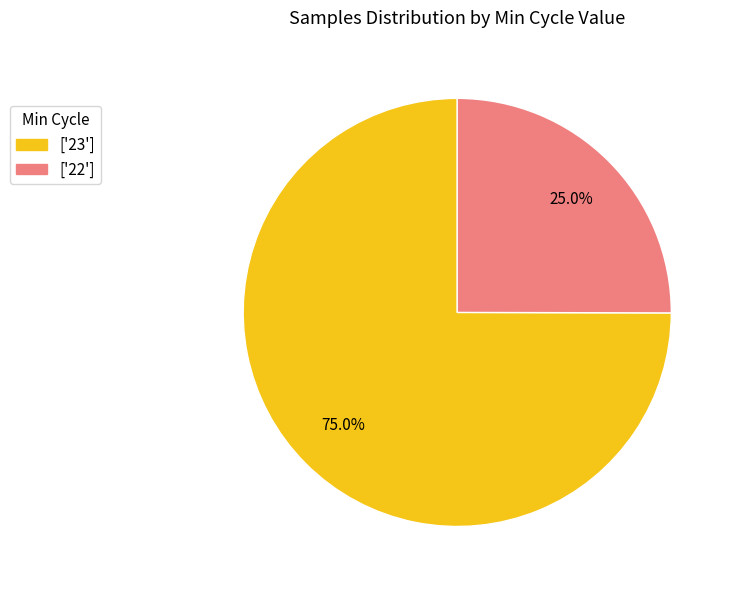

To the nearest percent, what is the average slice percentage?

50%